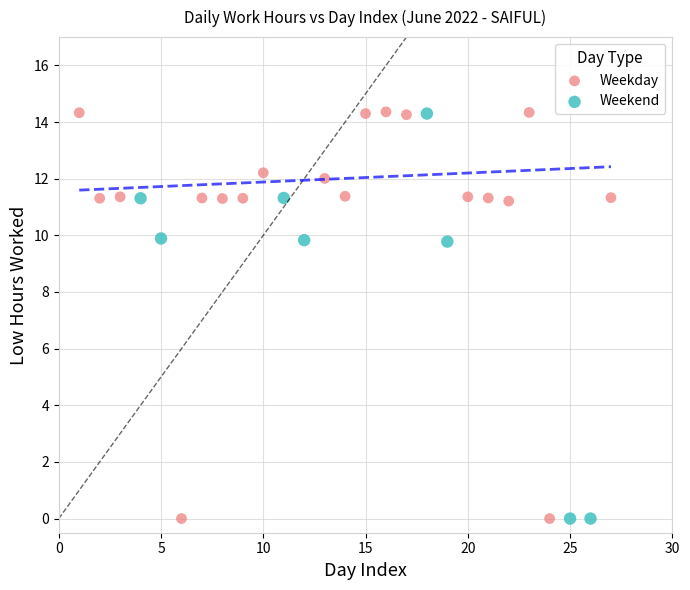

Which series has the largest Y range (max minus min)?

Weekday